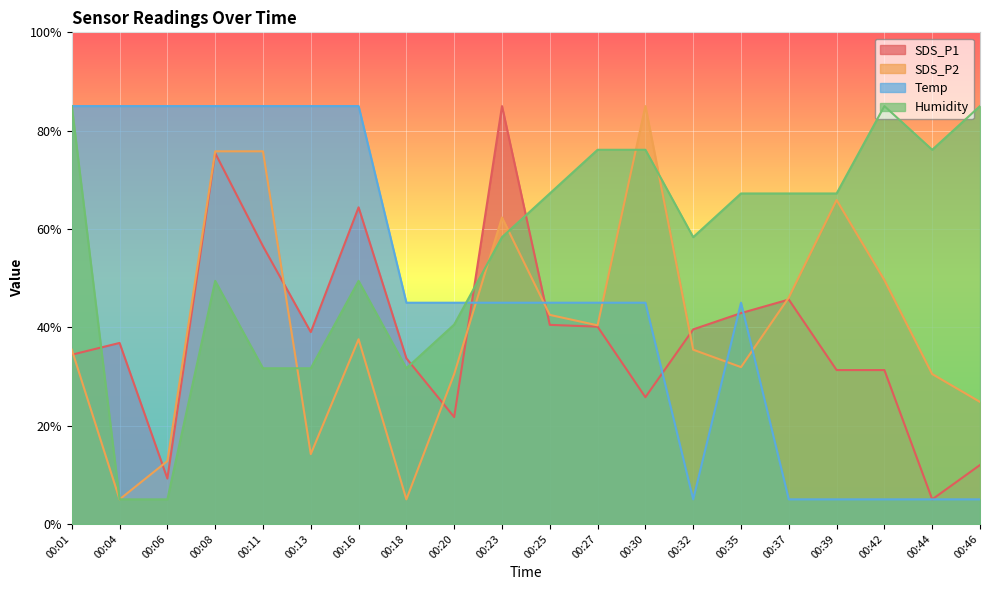

Is the value of Humidity at 00:08 greater than the value of Temp at 00:11?

No